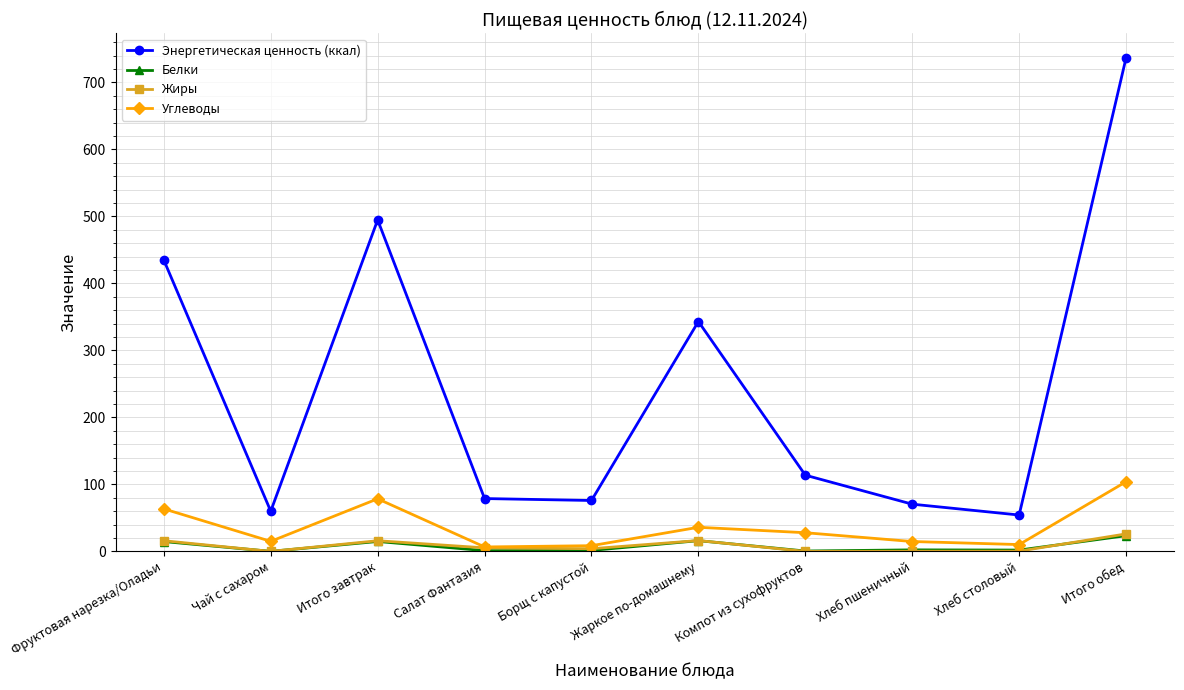

The Углеводы series shows 104.0 at Итого обед. True or false?

True